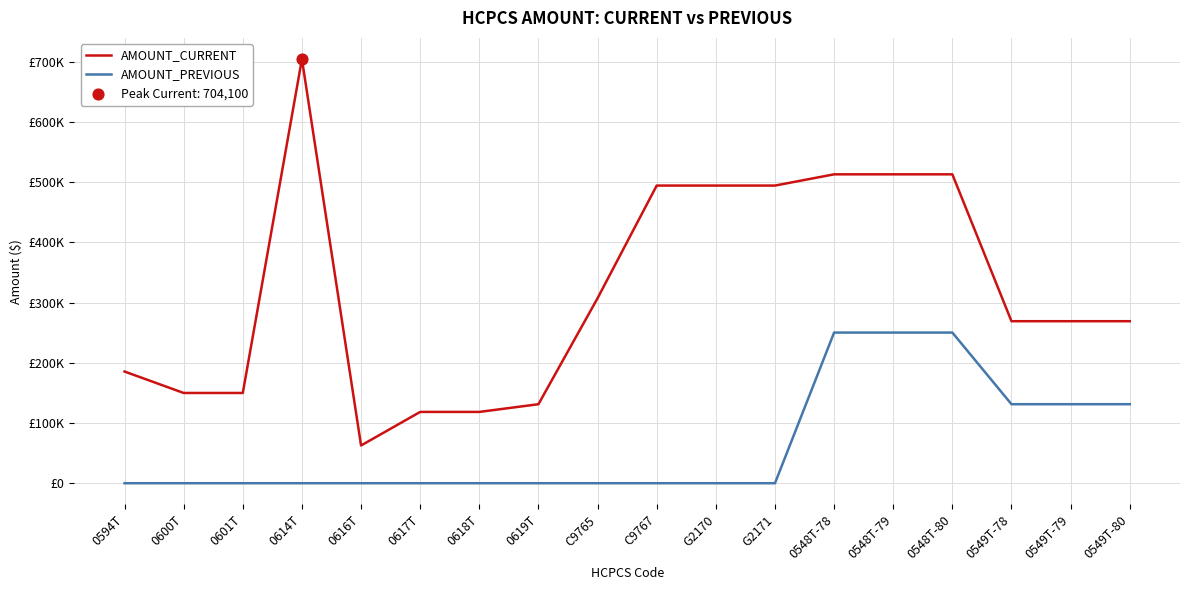

What are all the series names shown in the legend?

AMOUNT_CURRENT, AMOUNT_PREVIOUS